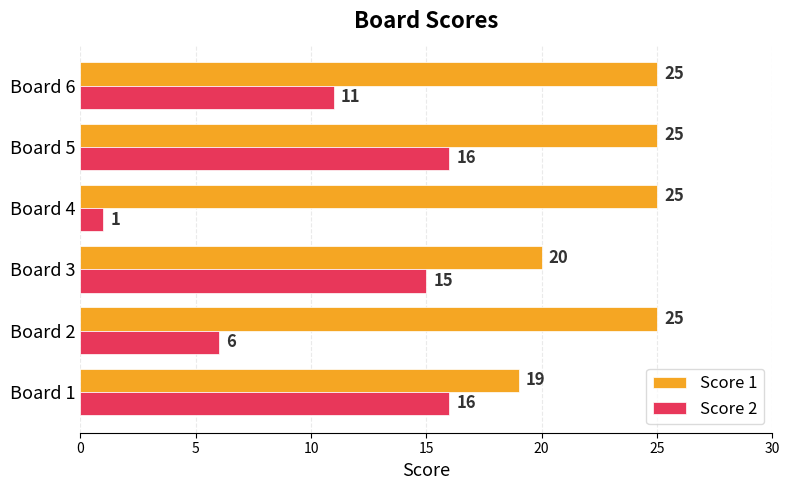

At how many categories does at least one series exceed 24?

4